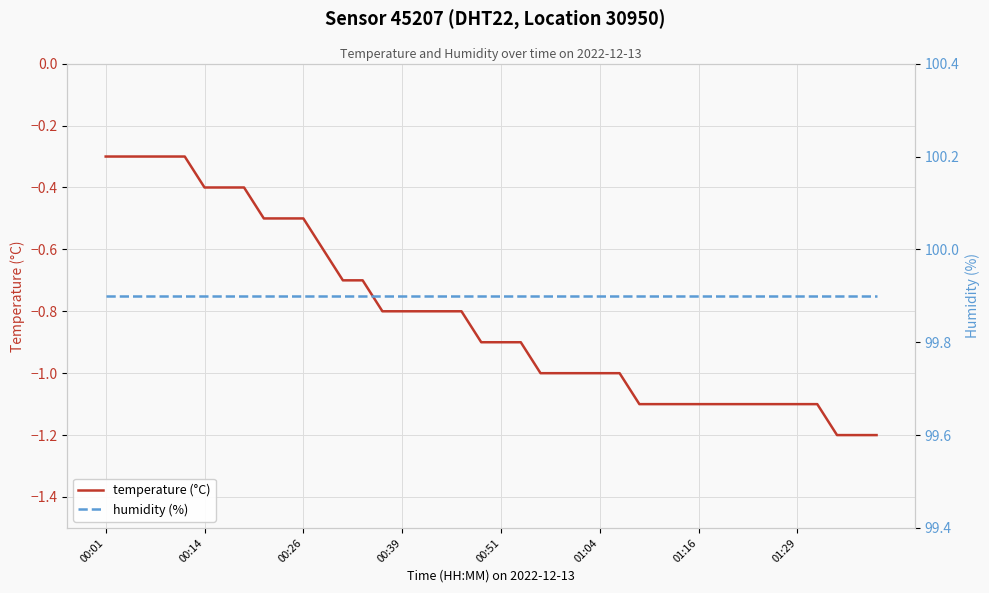

The temperature (°C) series shows -0.9 at 00:51. True or false?

True